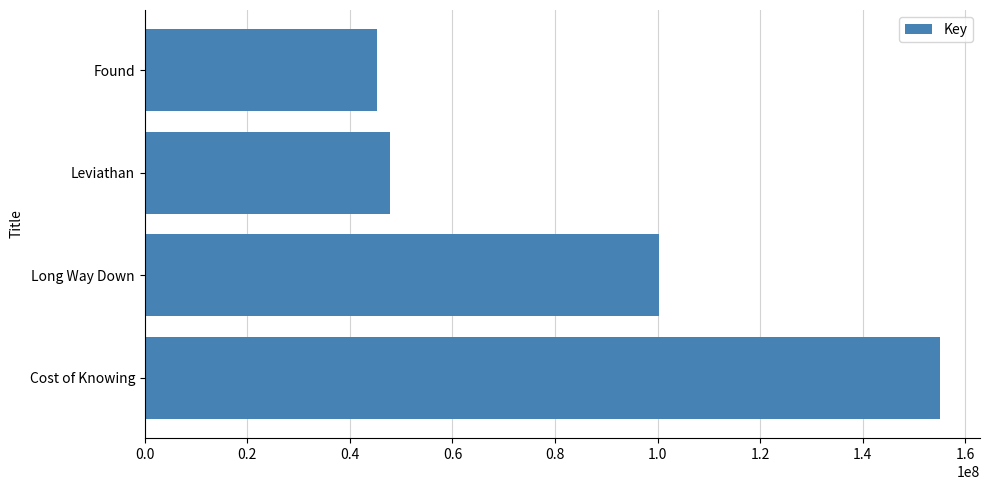

The value at Found is 14449897. True or false?

False